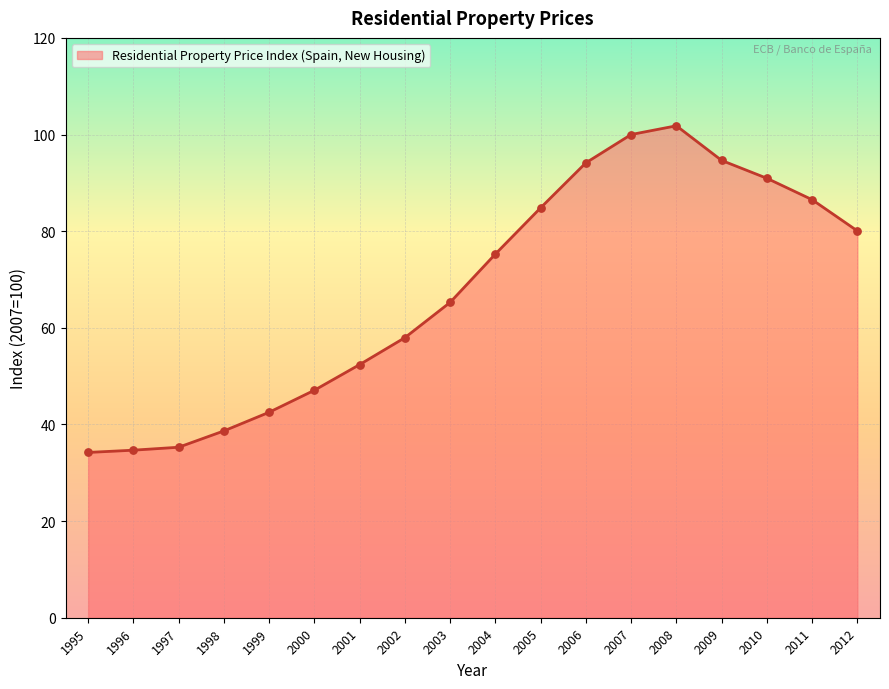

What is the change in value from 2001 to 2002?

+5.6